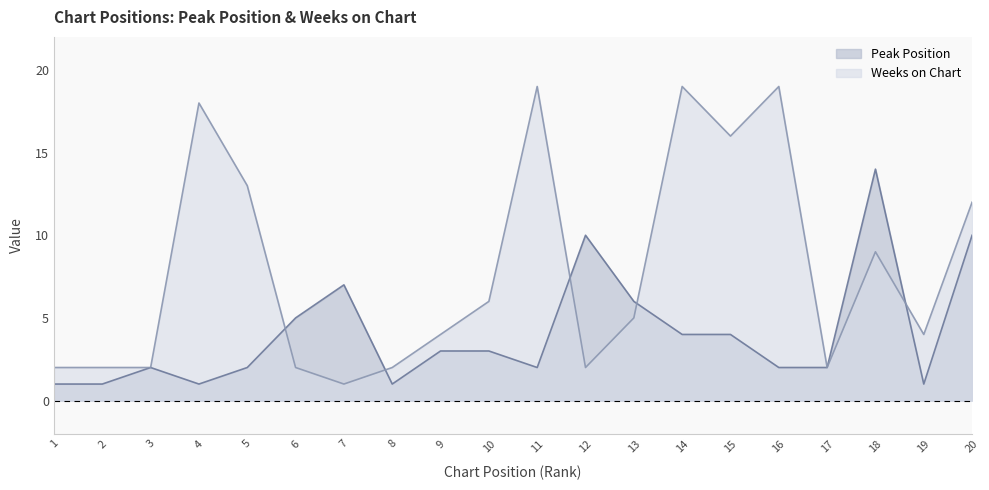

List the series in order of their overall mean, lowest first.

Peak Position, Weeks on Chart